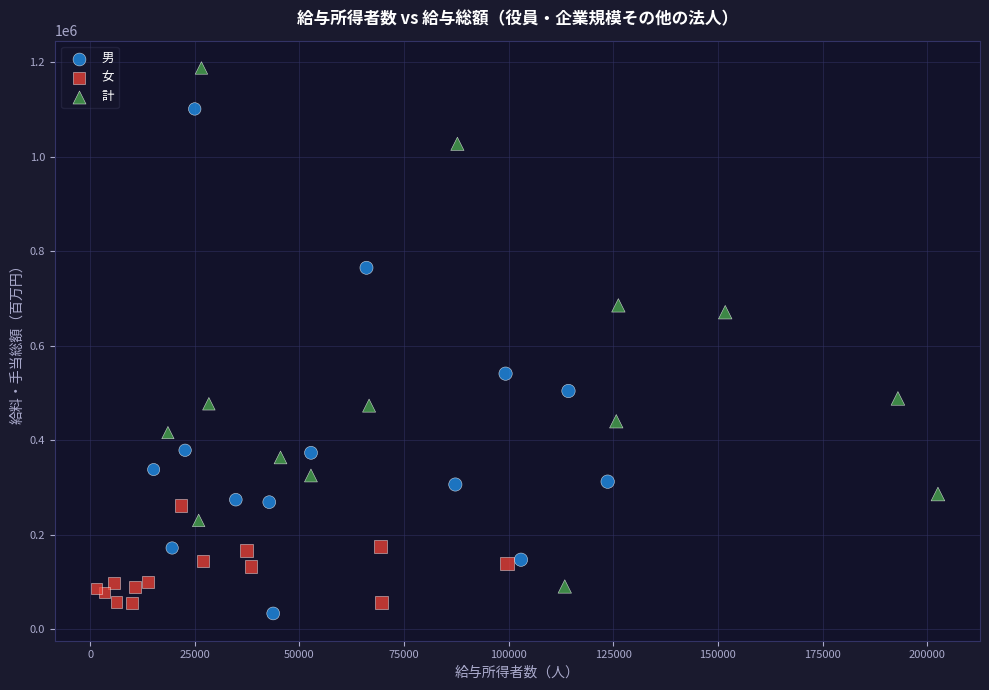

Which series has the widest spread of Y values?

計